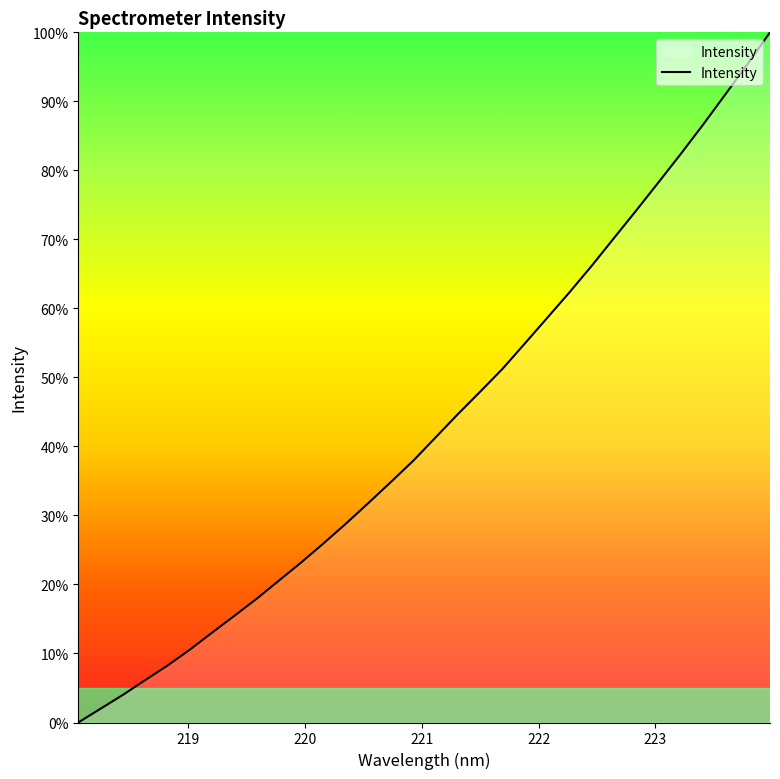

What is the difference between the maximum and minimum values?

100.0